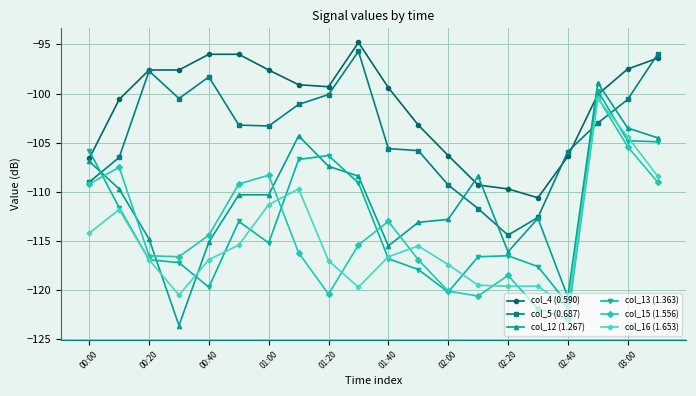

Which series has the largest range (max minus min)?

col_12 (1.267)